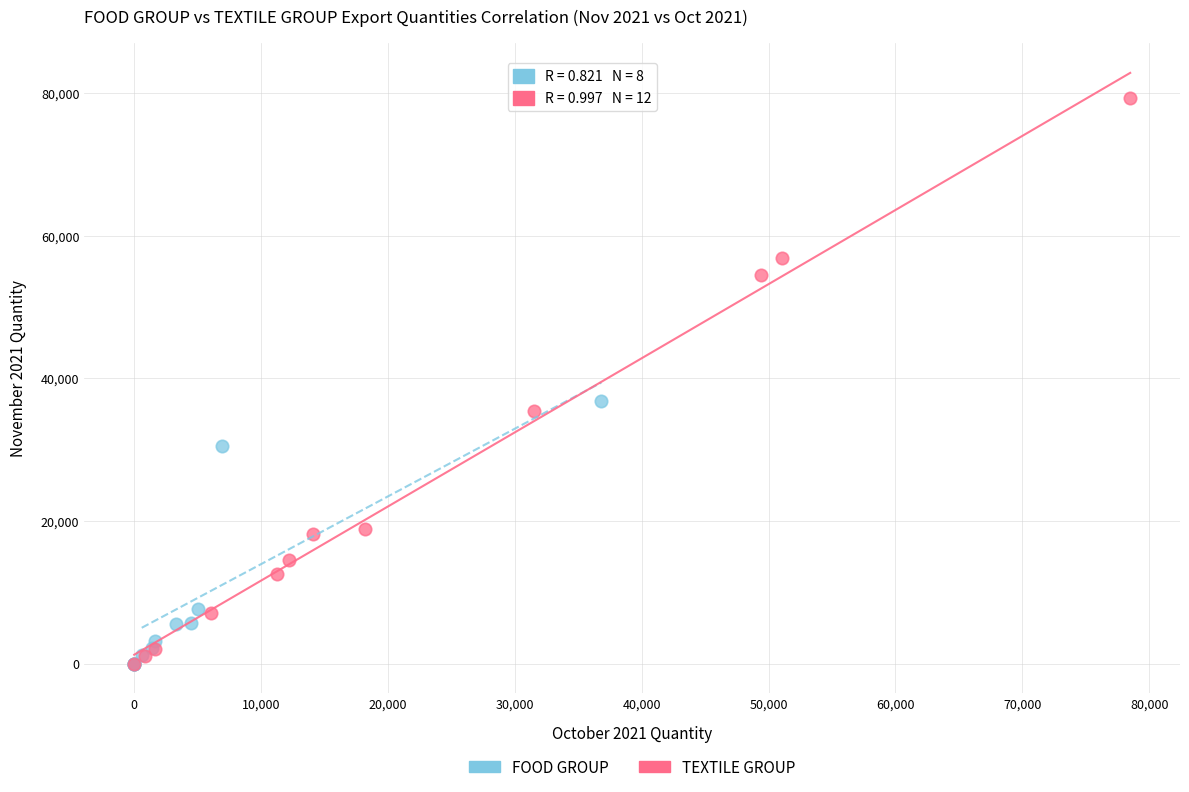

Which series has the largest Y range (max minus min)?

TEXTILE GROUP